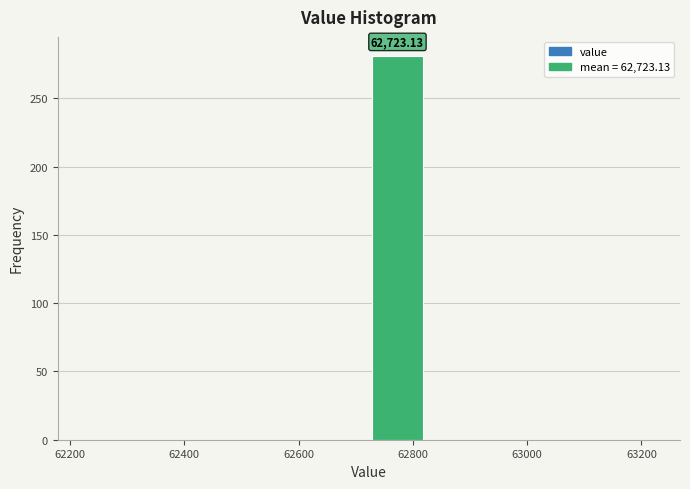

Which range on the x-axis has the tallest bar?

62720 to 62820